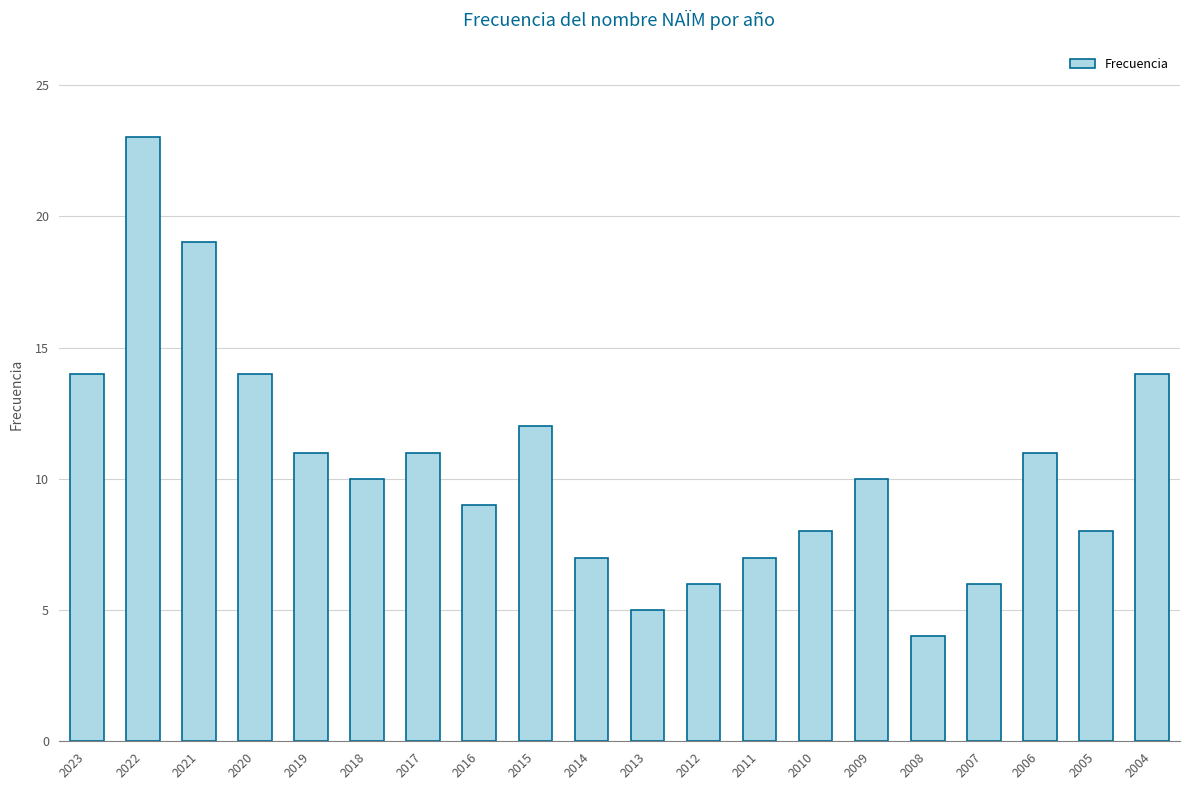

What is the minimum value shown in the chart?

4